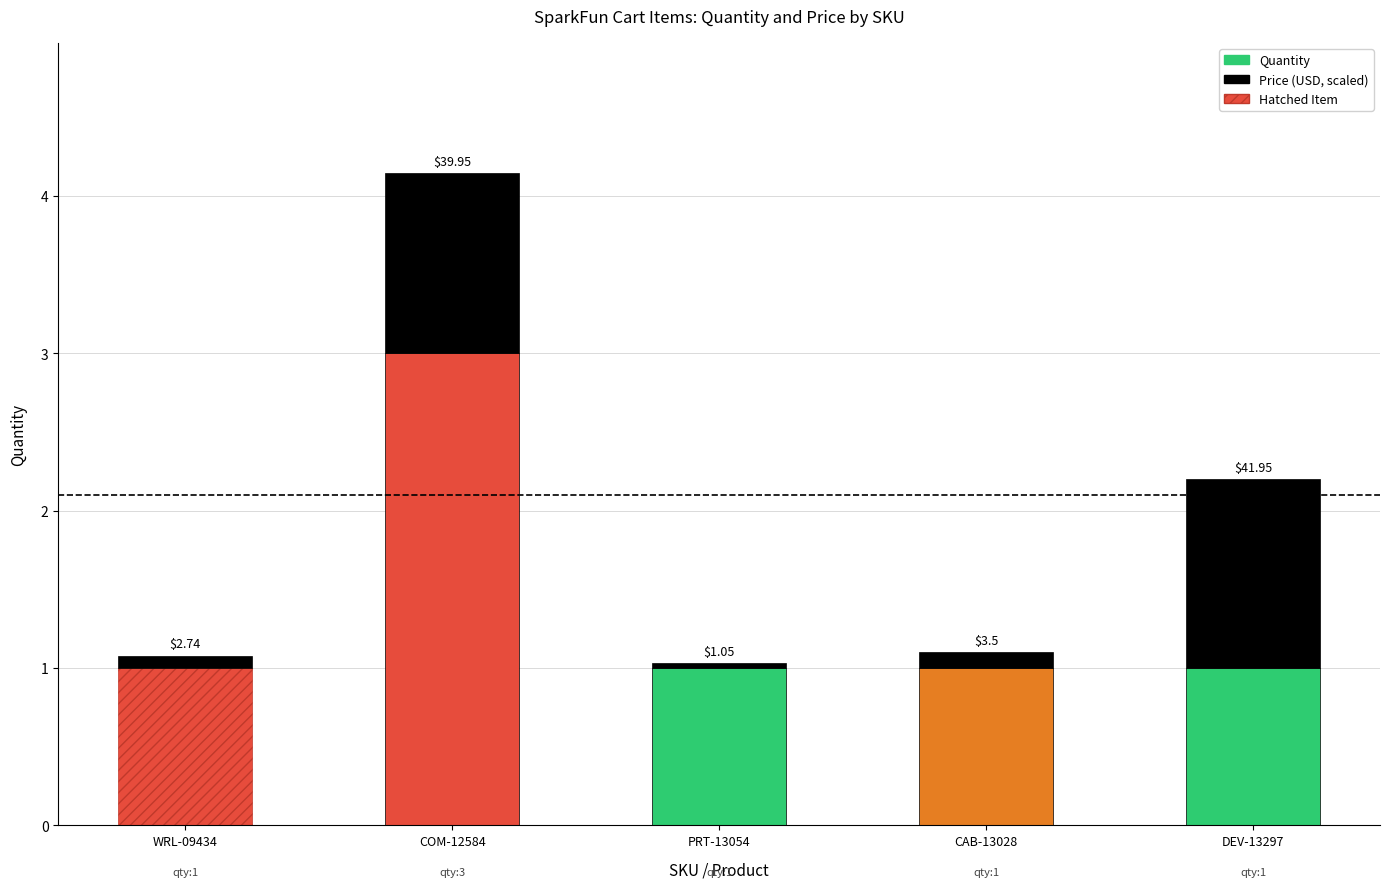

Are the bars grouped side by side (vs. stacked)?

No